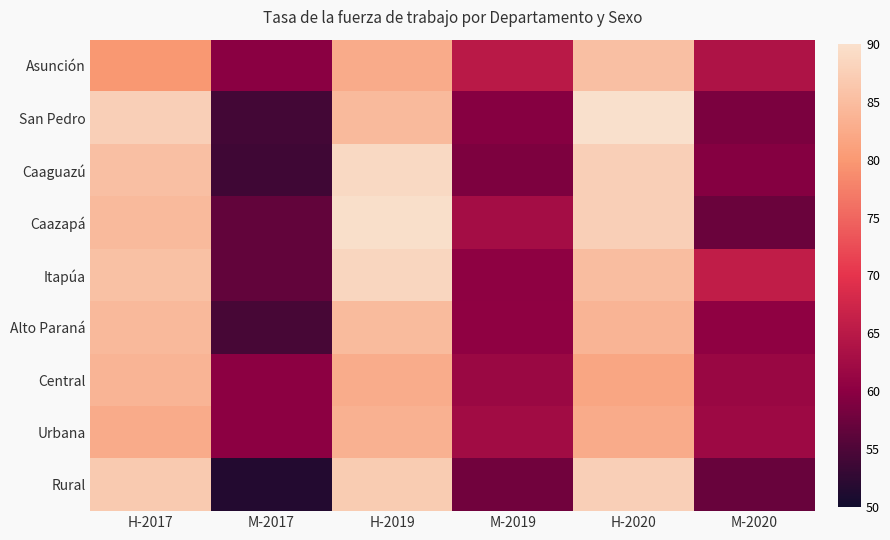

Between H-2017 and H-2020, which series saw the biggest shift?

Asunción